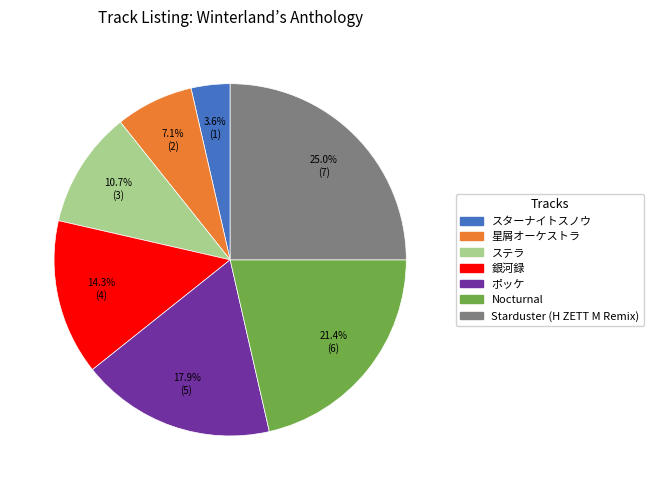

Is there any slice that represents more than half of the pie?

No